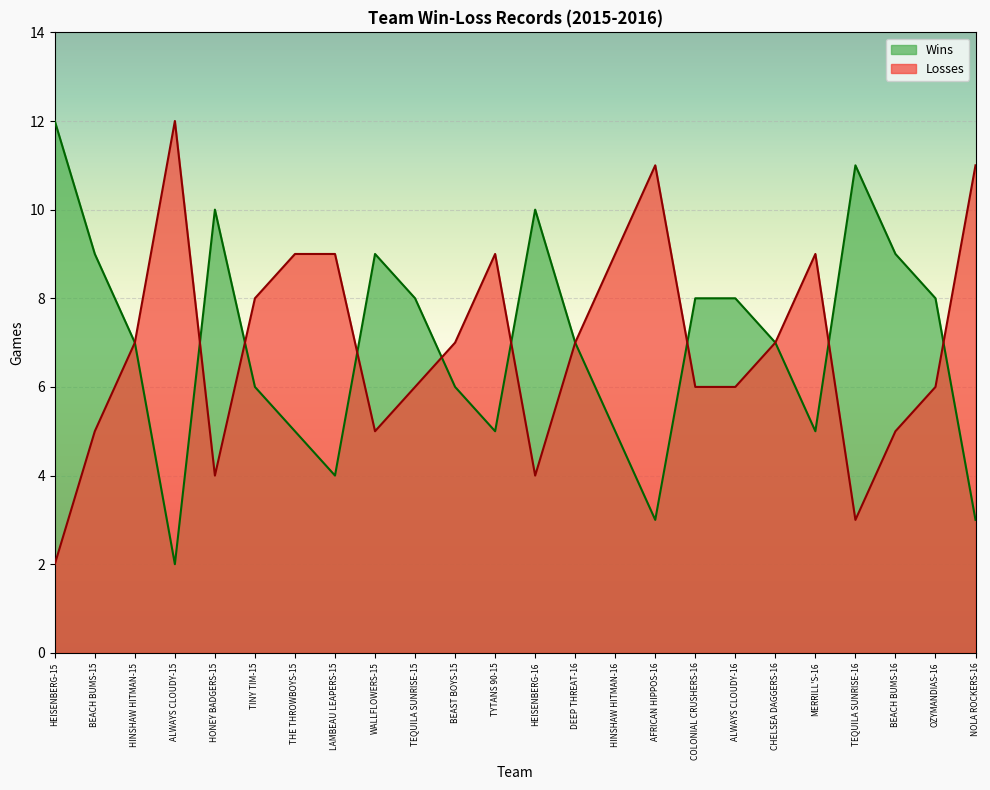

Rank the series at TYTANS 90-15 from lowest to highest value.

Wins, Losses